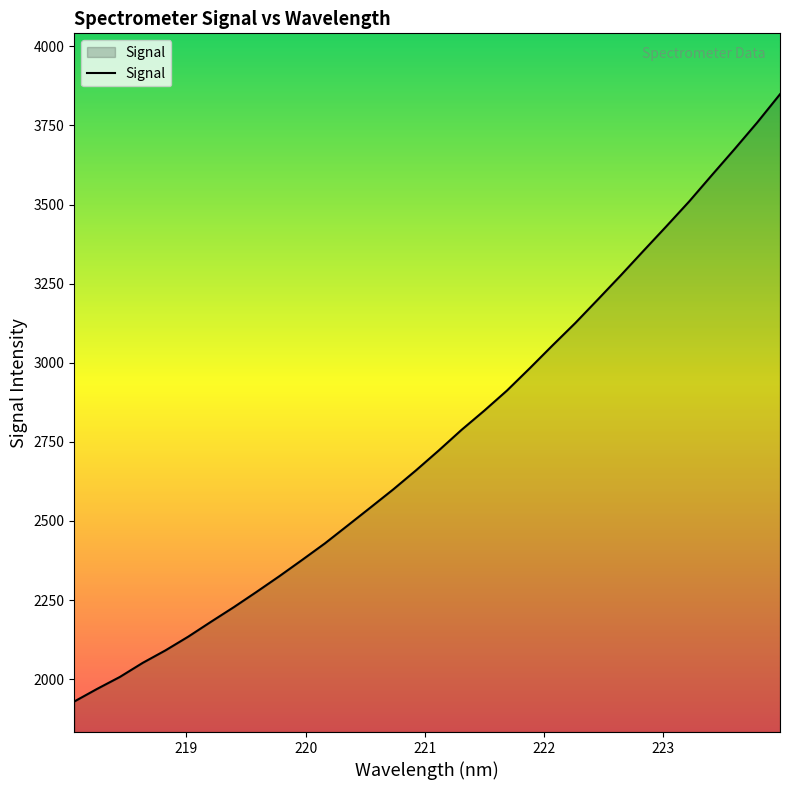

What is the minimum value shown in the chart?

1929.5